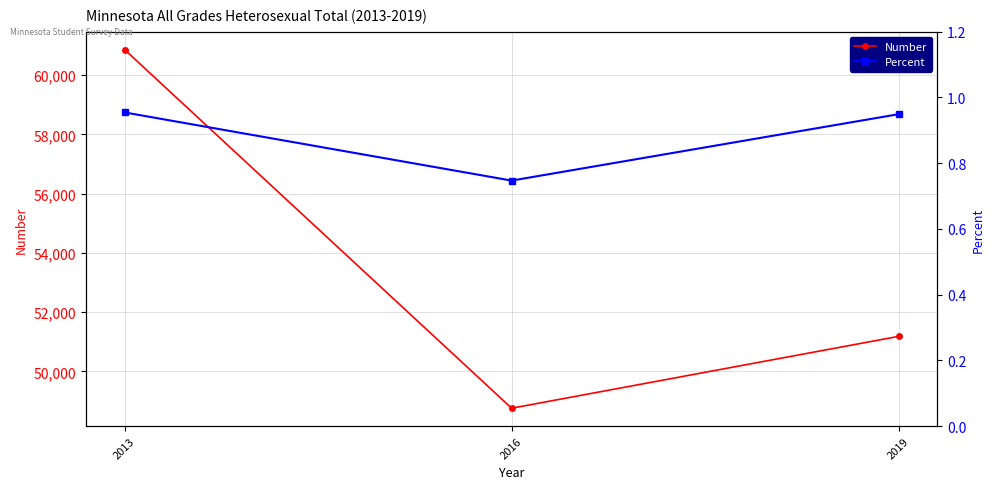

At which label is Percent closest to 0?

2016